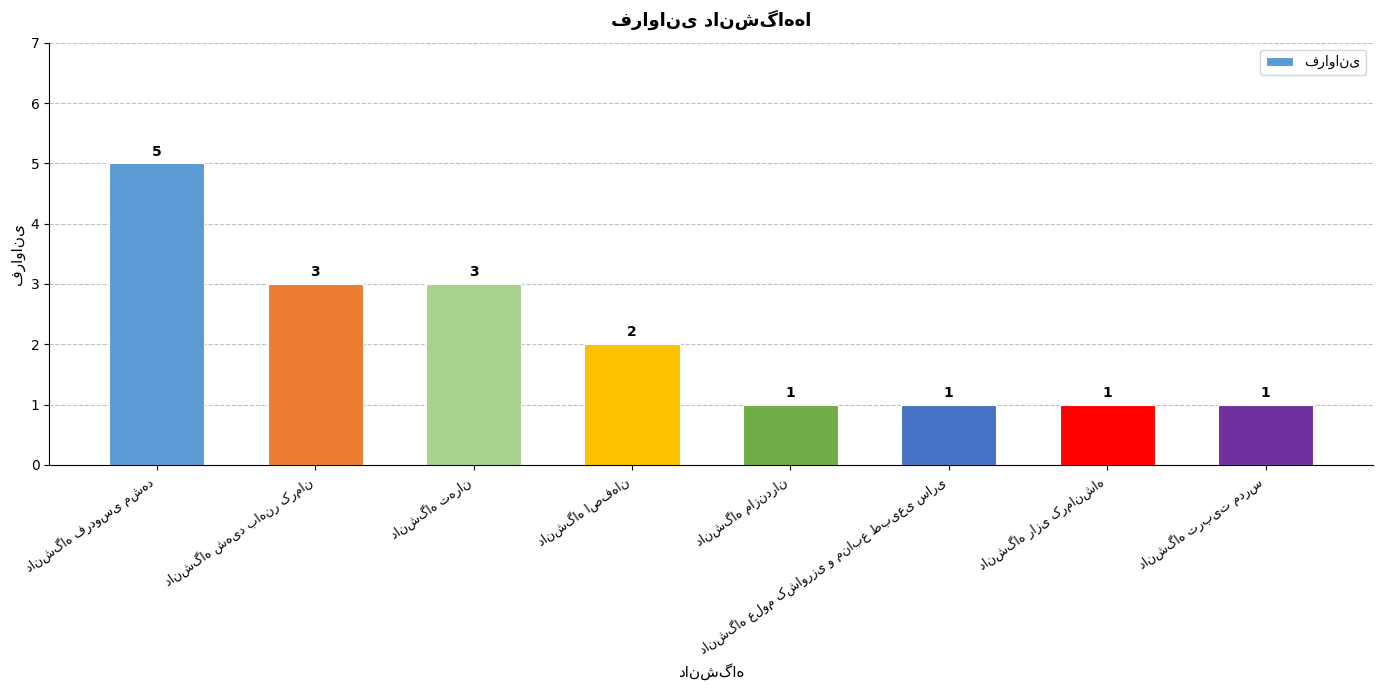

What is the difference between the maximum and minimum values?

4